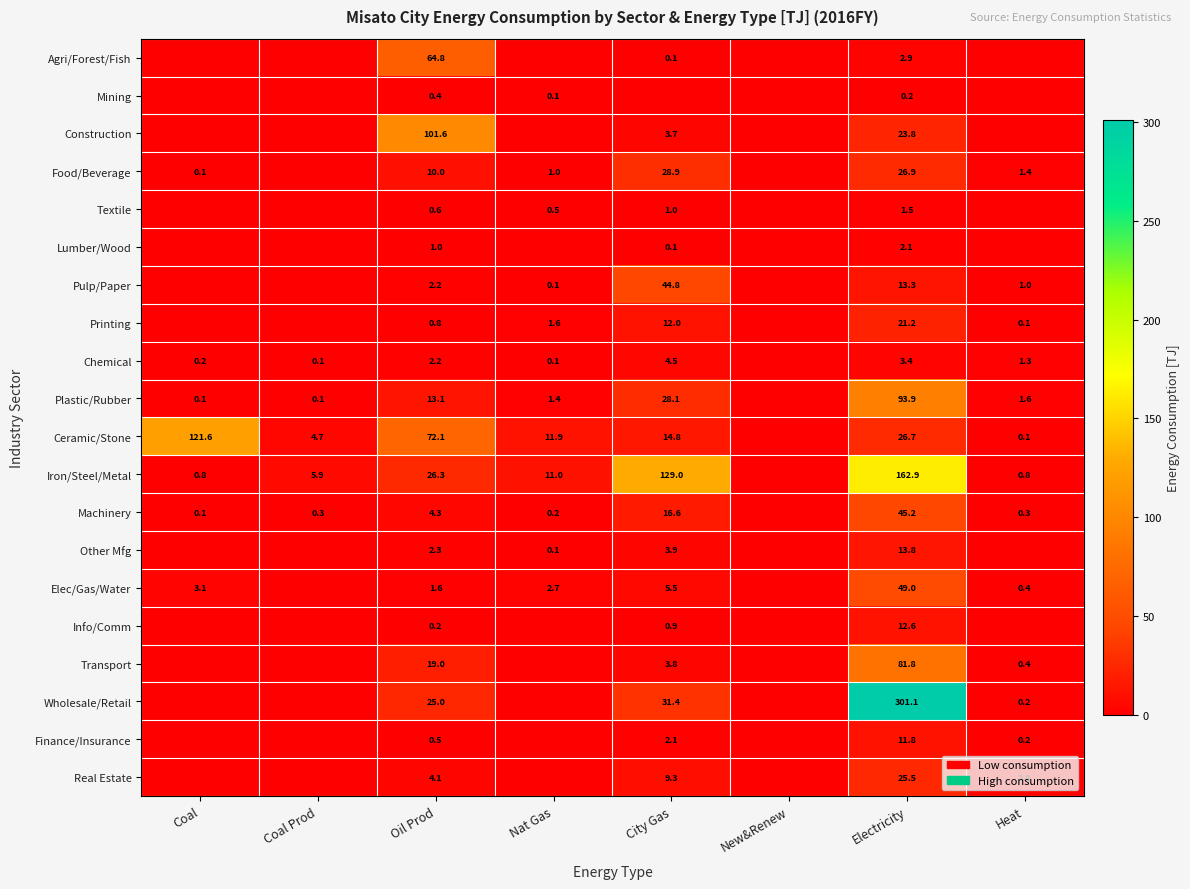

At which category is the sum across all series the highest?

Electricity